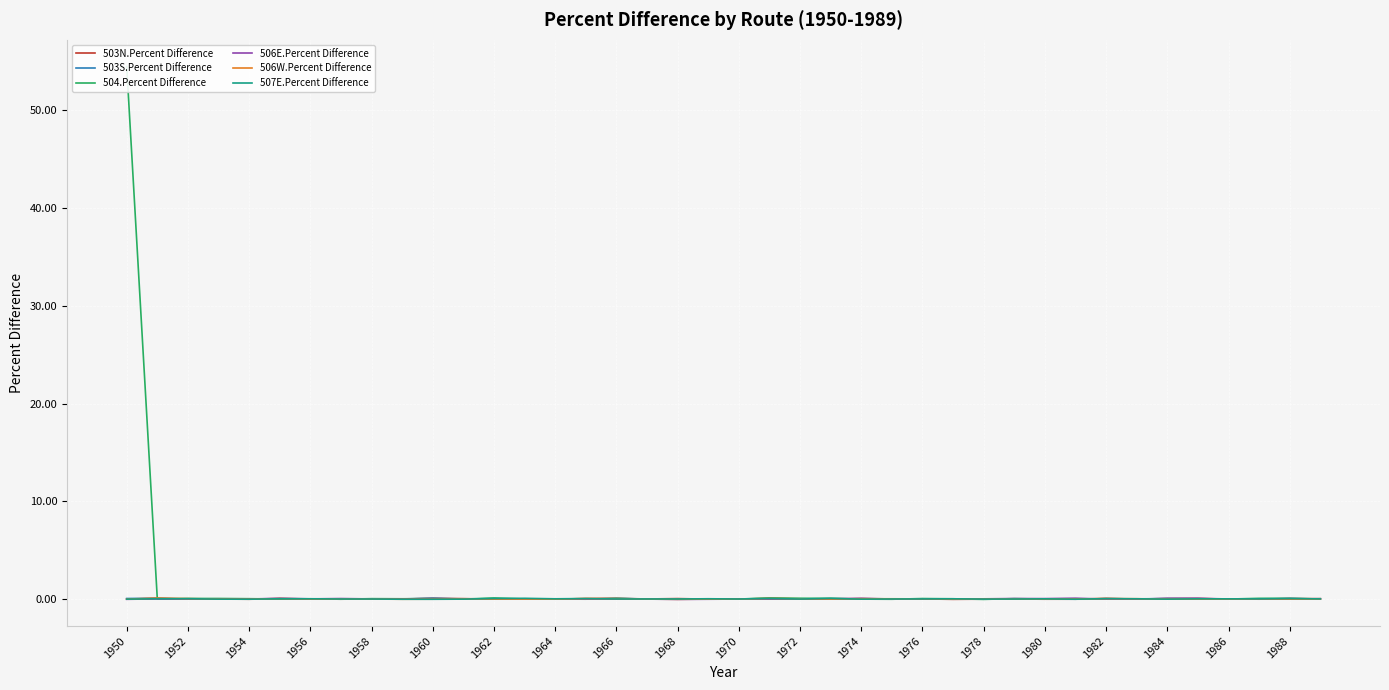

Is it true that 503N.Percent Difference equals -0.0 at 1980?

True